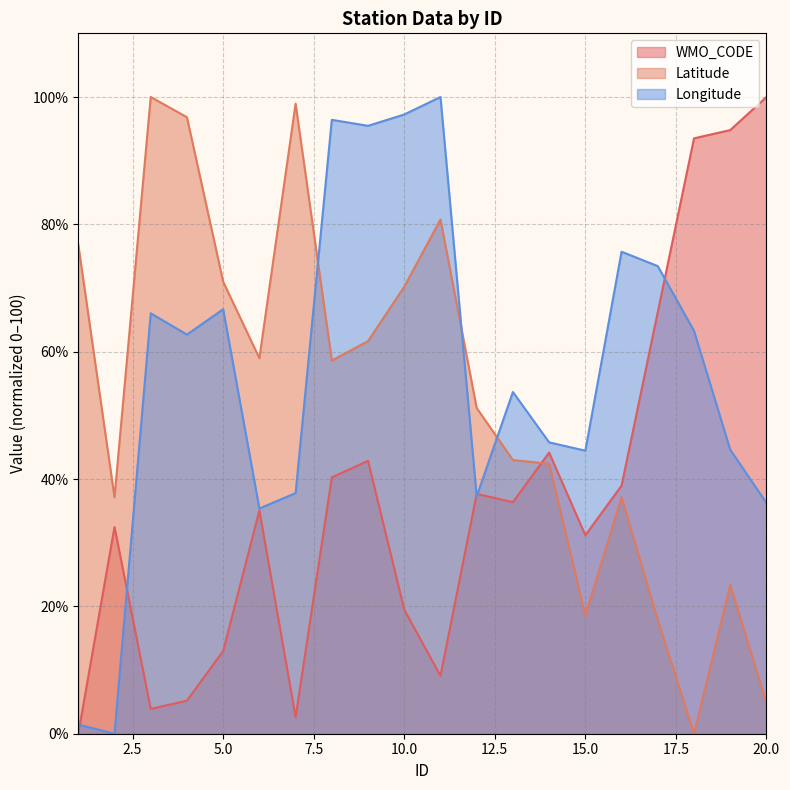

How many intersections are there between WMO_CODE and Latitude?

1